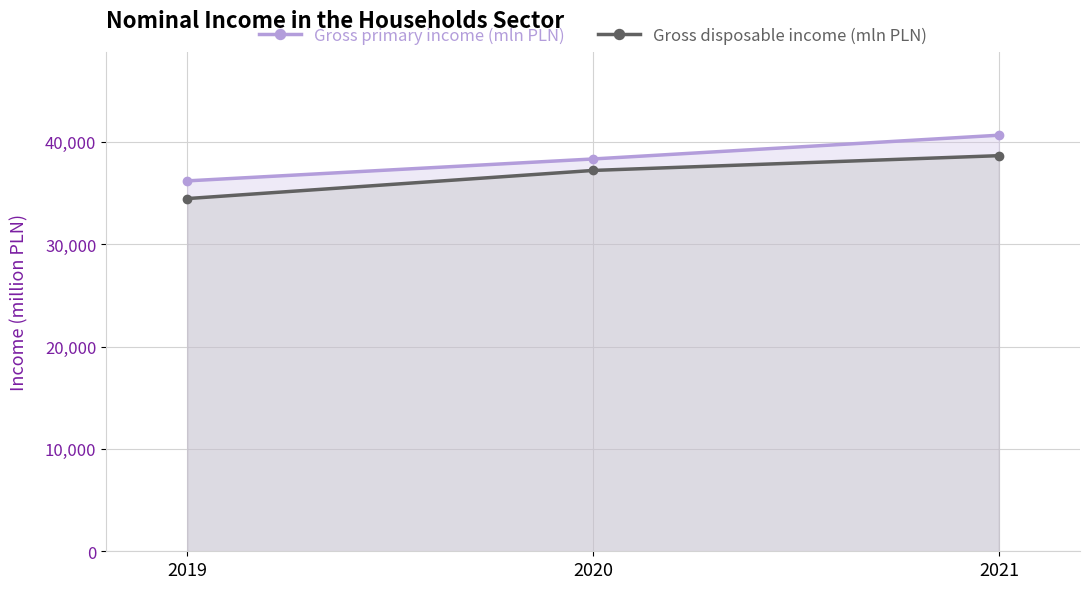

What is the value of the Gross disposable income (mln PLN) point at the 2nd from the left?

37213